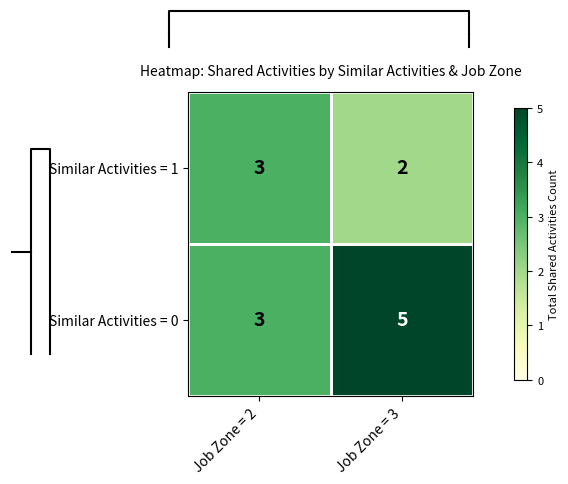

Which label corresponds to the largest value in the chart?

Job Zone = 3